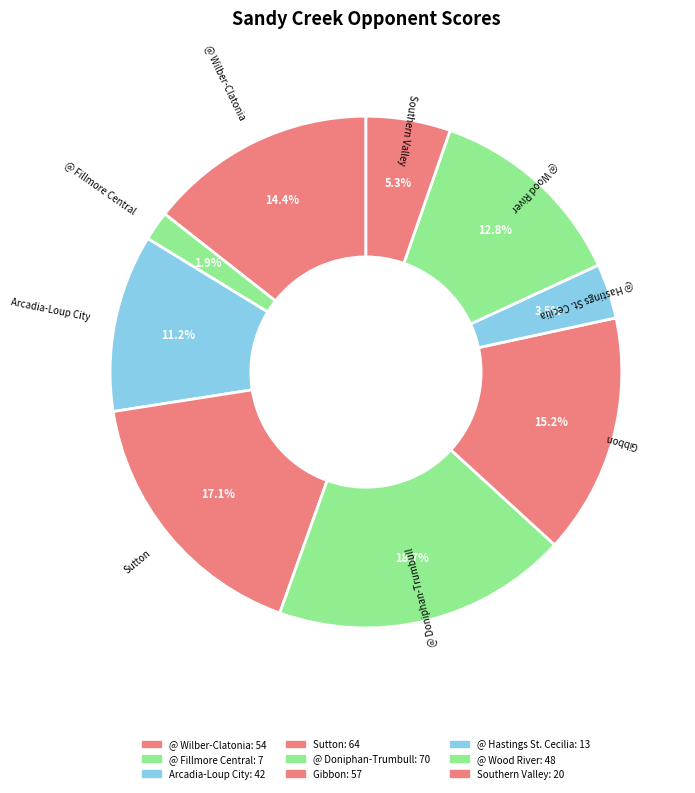

Approximately how many times larger is the value at Arcadia-Loup City compared to @ Wilber-Clatonia?

0.8